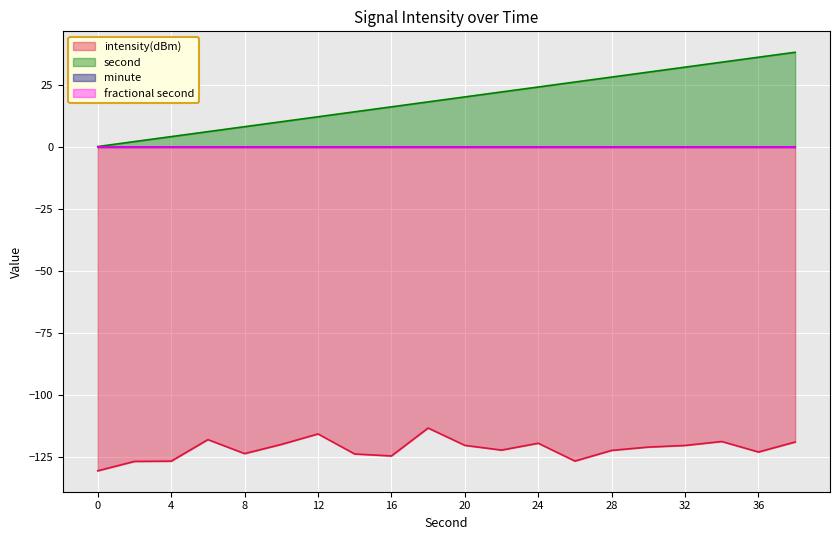

True or false: intensity(dBm) has more than 1 interior local peaks.

True